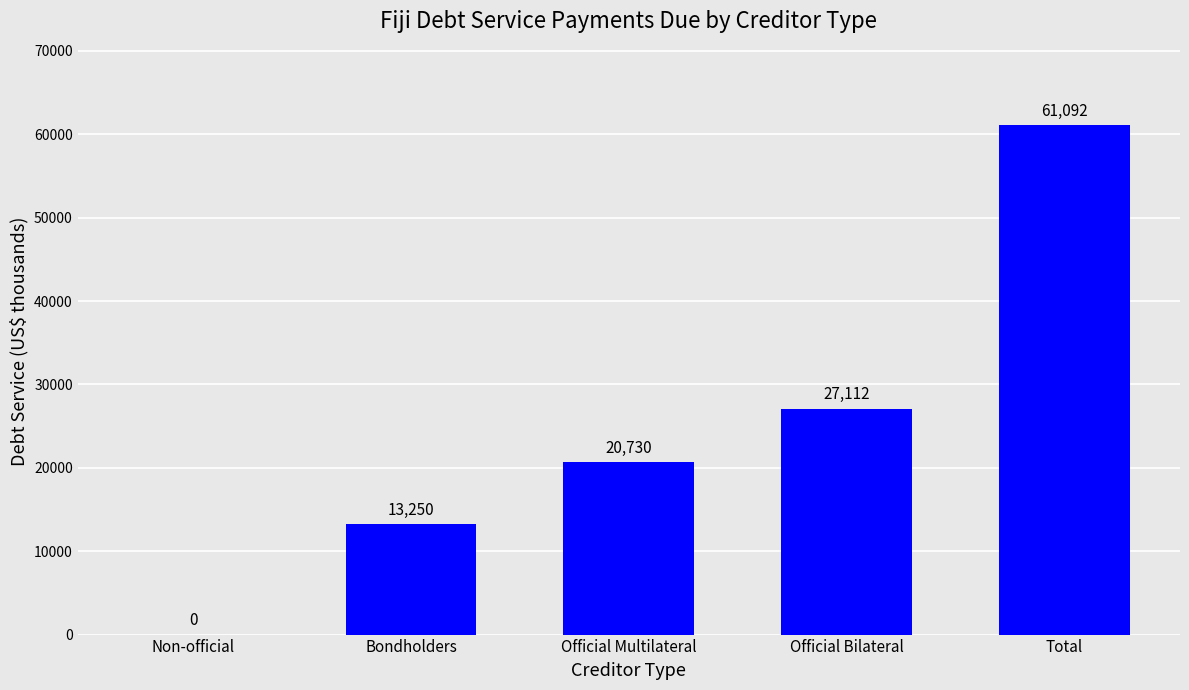

The value at Bondholders is 17892. True or false?

False